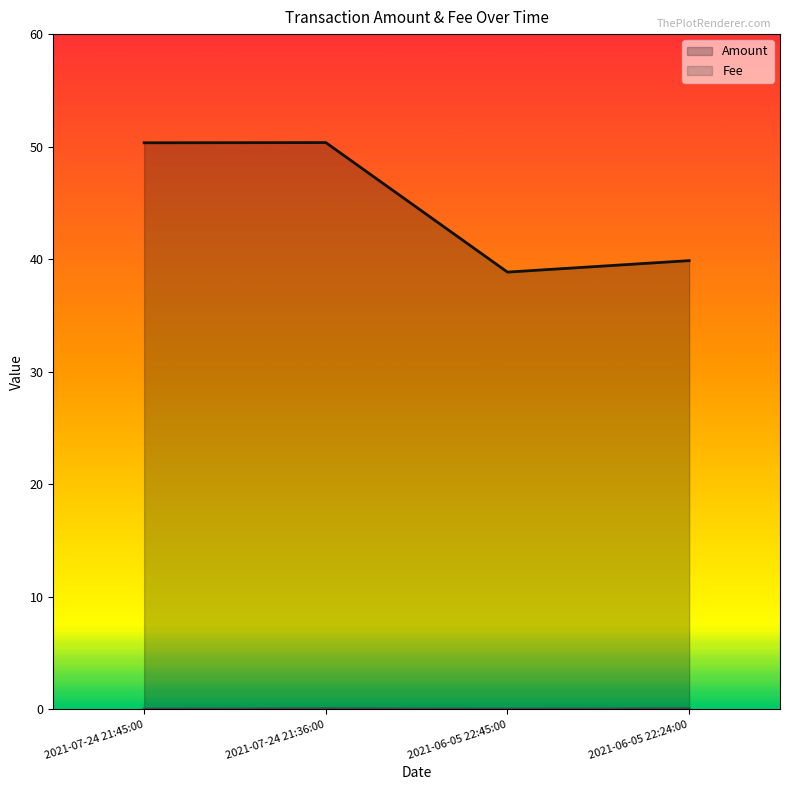

How many distinct data groups are displayed?

2